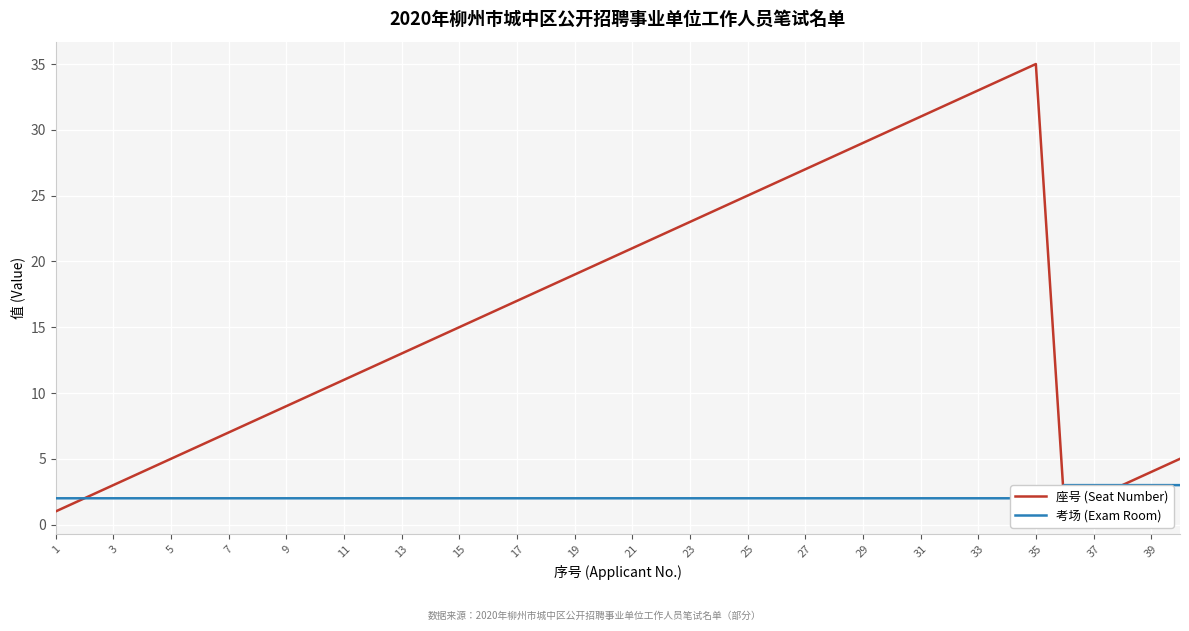

At how many categories does at least one series exceed 3?

34